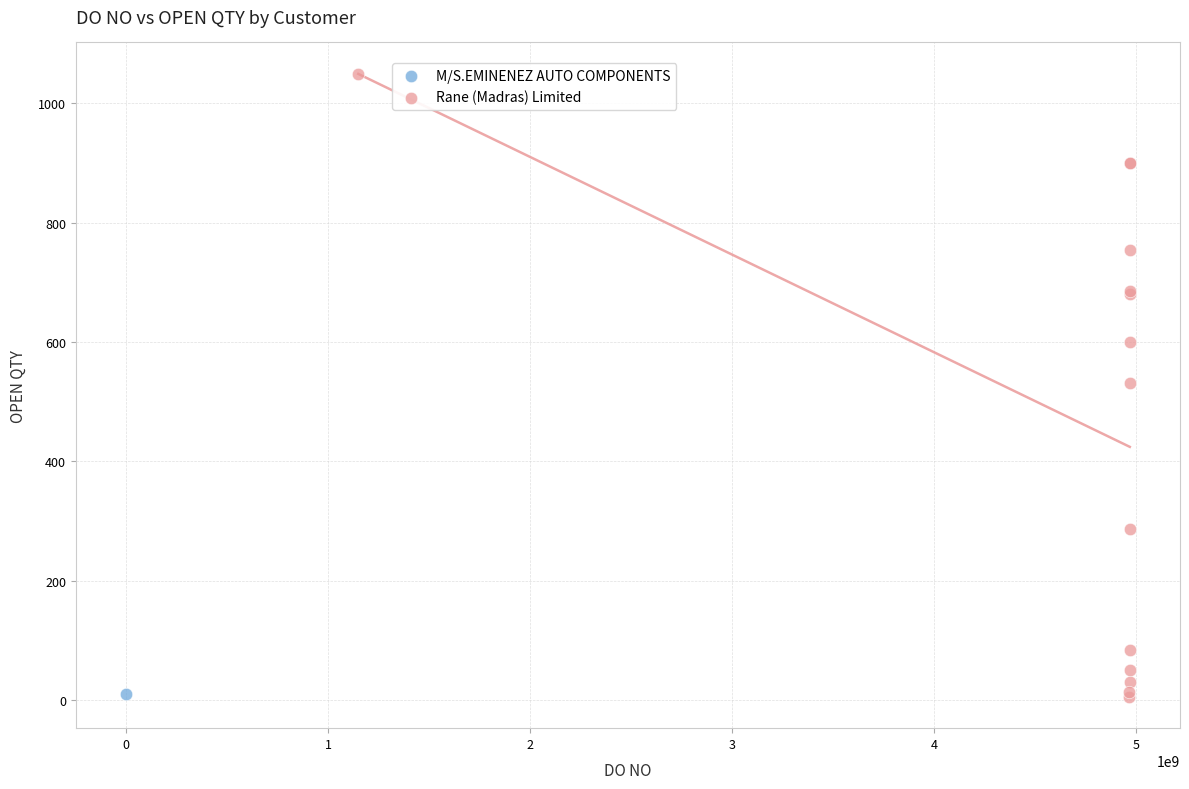

What are all the series names shown in the legend?

M/S.EMINENEZ AUTO COMPONENTS, Rane (Madras) Limited